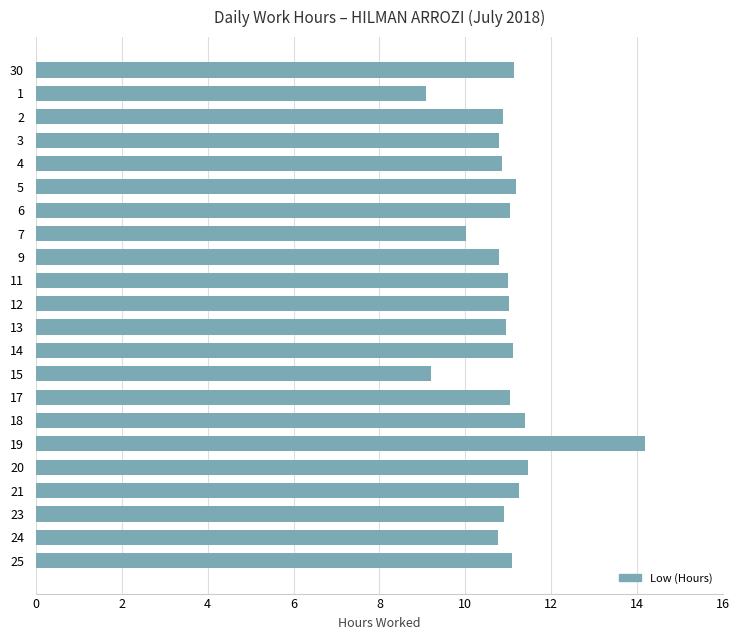

The value at 6 is 11.0. True or false?

True